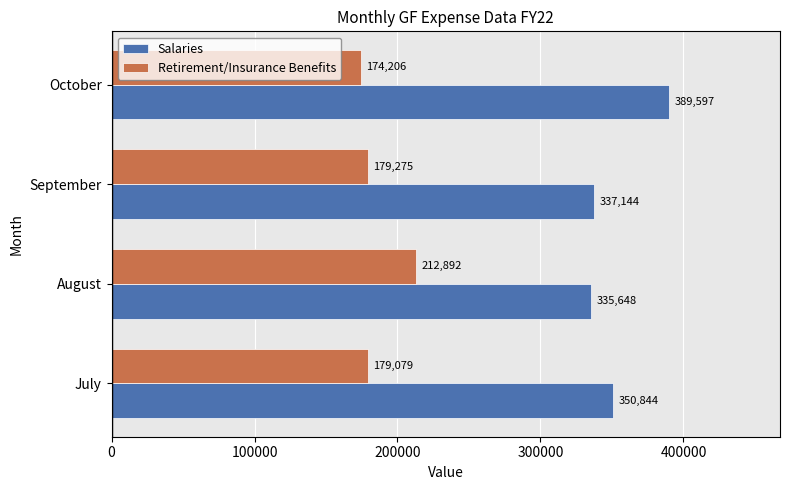

Which series changed the most between August and October?

Salaries